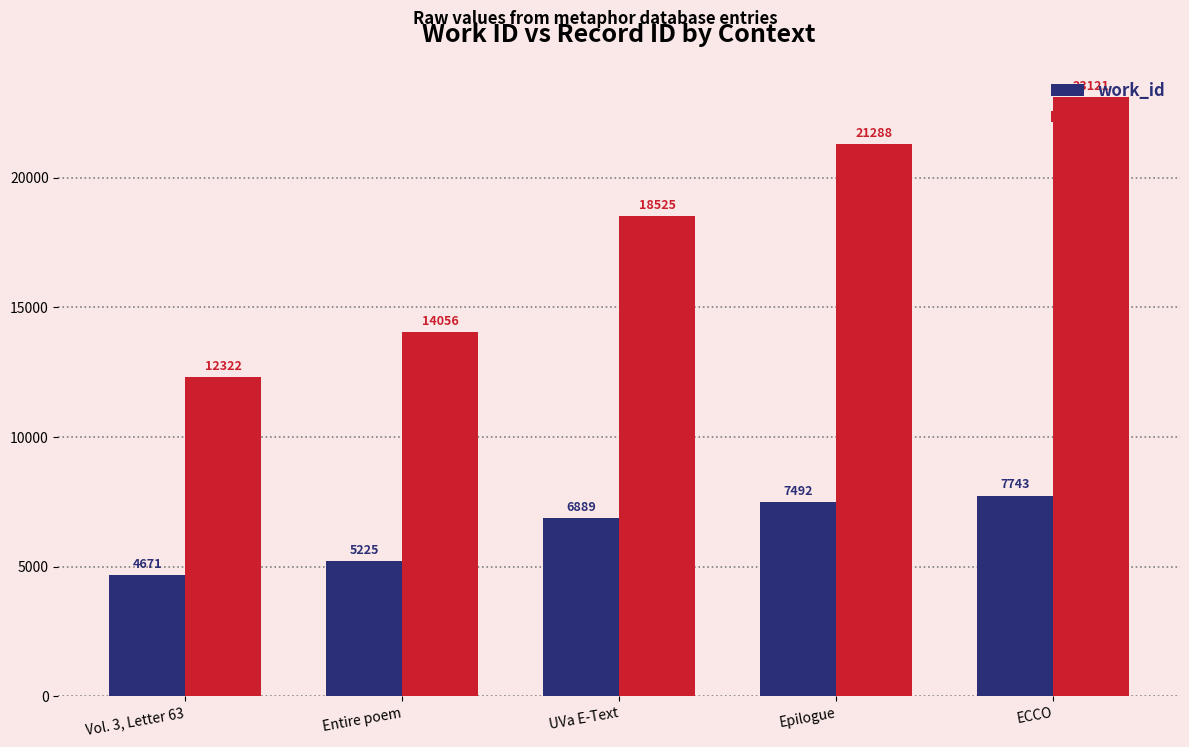

What is the label of the 2nd bar from the right?

Epilogue